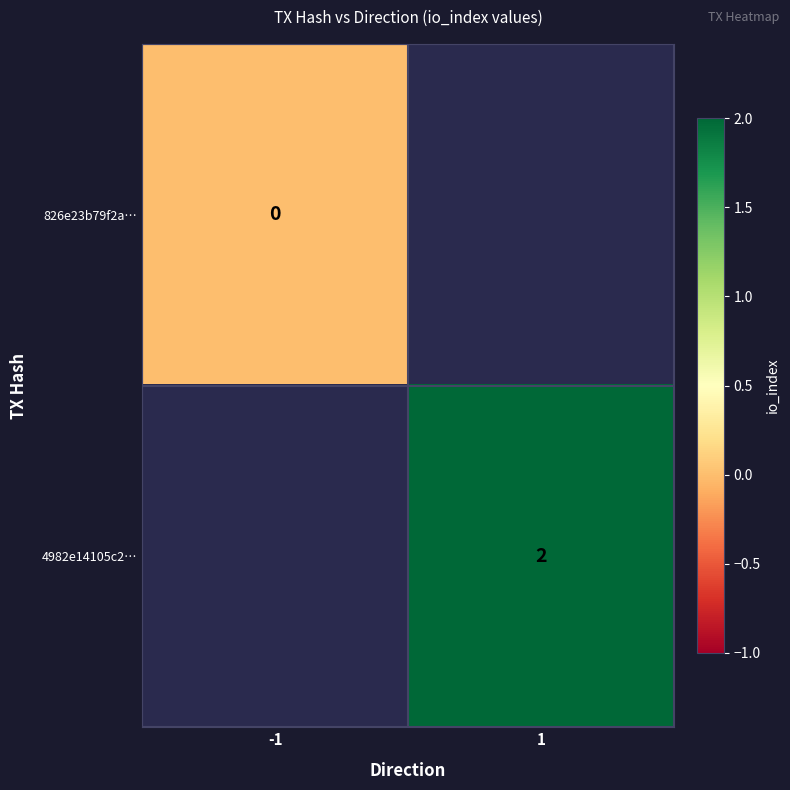

True or false: 4982e14105c2… has a value of 3 at 1.

False